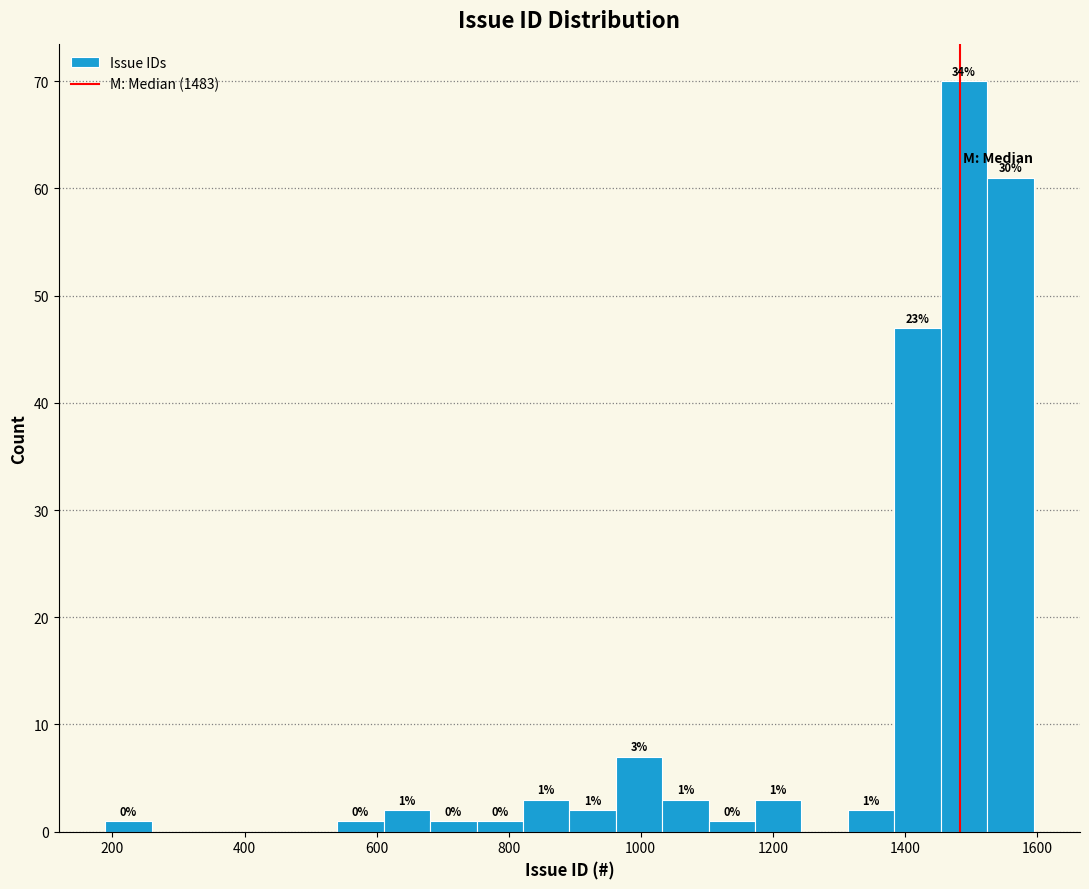

Read against the x-axis, roughly where is the centre of the tallest bar?

1480